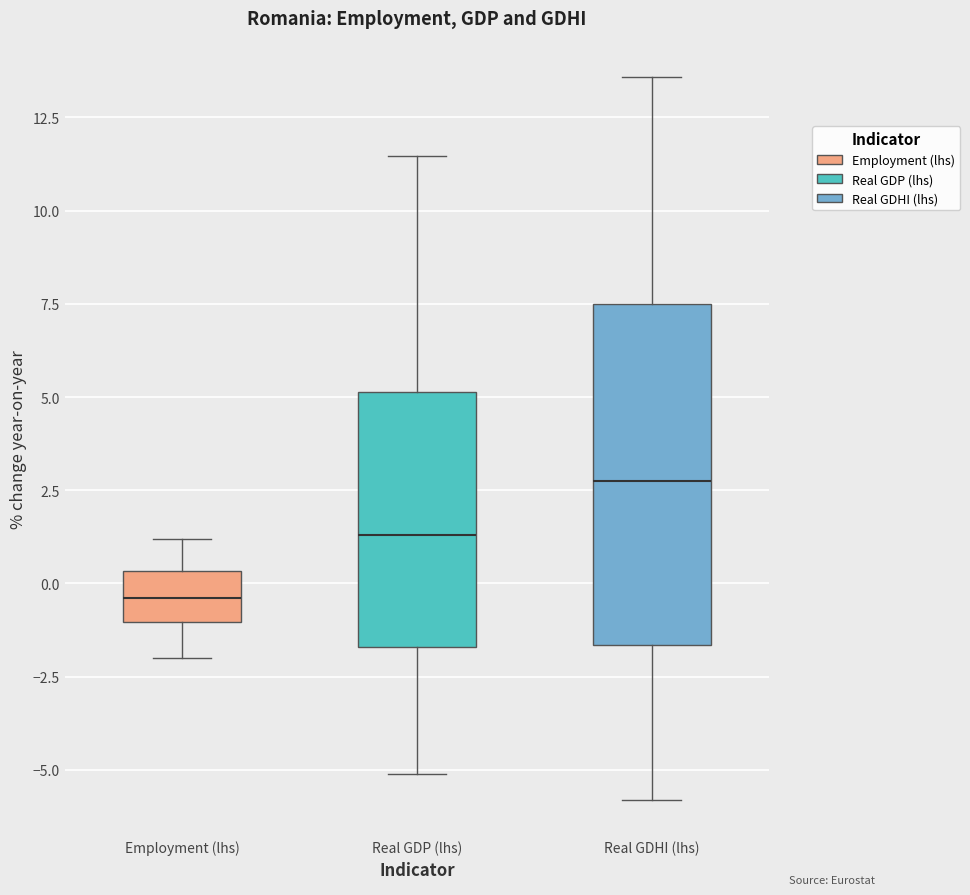

Reading left to right, transcribe this box plot: for each box, give where its median line is, the range the box spans, and where its two whiskers end, as read against the y-axis. The values are not printed on the chart, so give them approximately, as read against the axis.

Employment (lhs): median -0.5, box -1.0 to 0.5, whiskers -2.0 to 1.0
Real GDP (lhs): median 1.5, box -1.5 to 5.0, whiskers -5.0 to 11.5
Real GDHI (lhs): median 3.0, box -1.5 to 7.5, whiskers -6.0 to 13.5